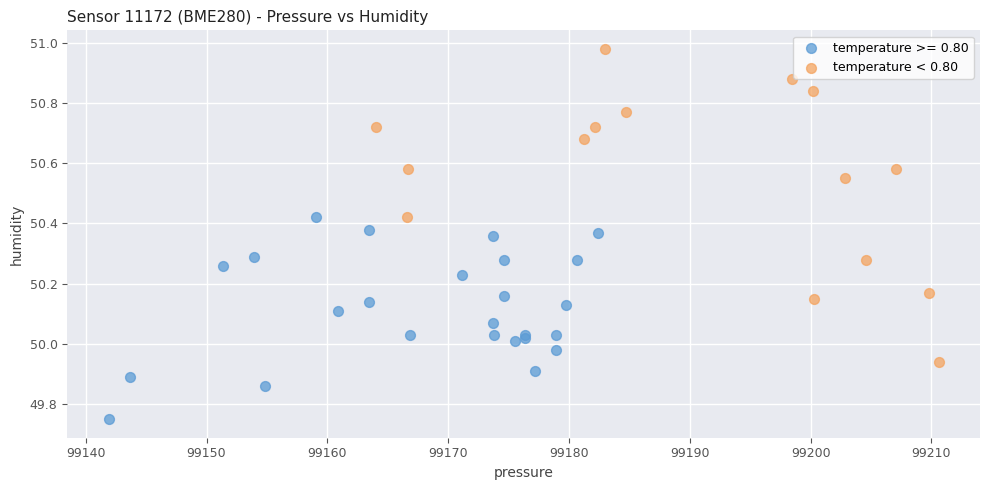

Which series reaches the maximum Y coordinate?

temperature < 0.80